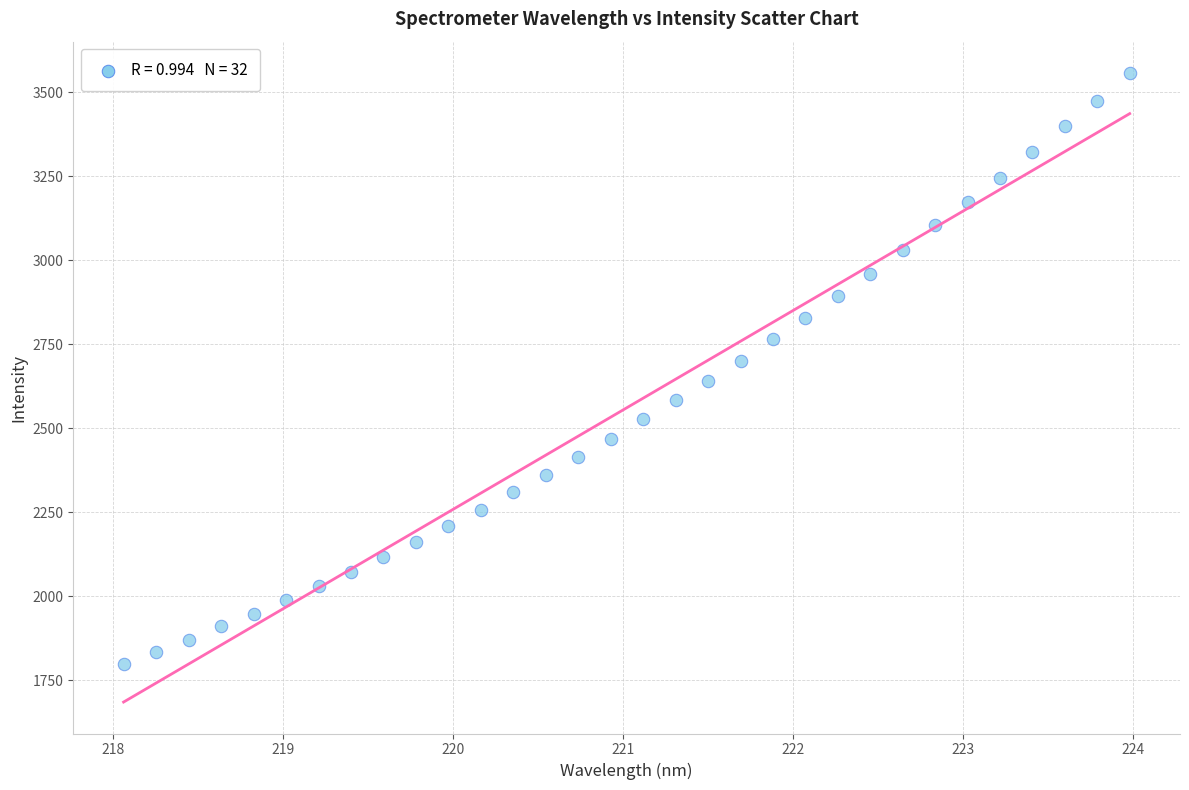

What is the range of Y values (max minus min)?

1758.4